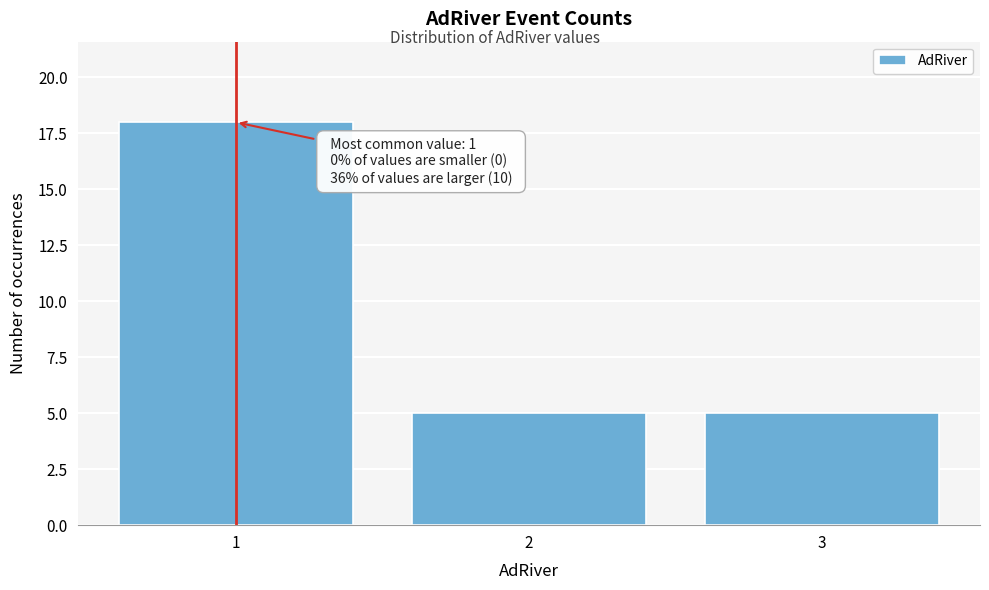

Reading left to right, what are all the values shown in this chart?

1=18	2=5	3=5